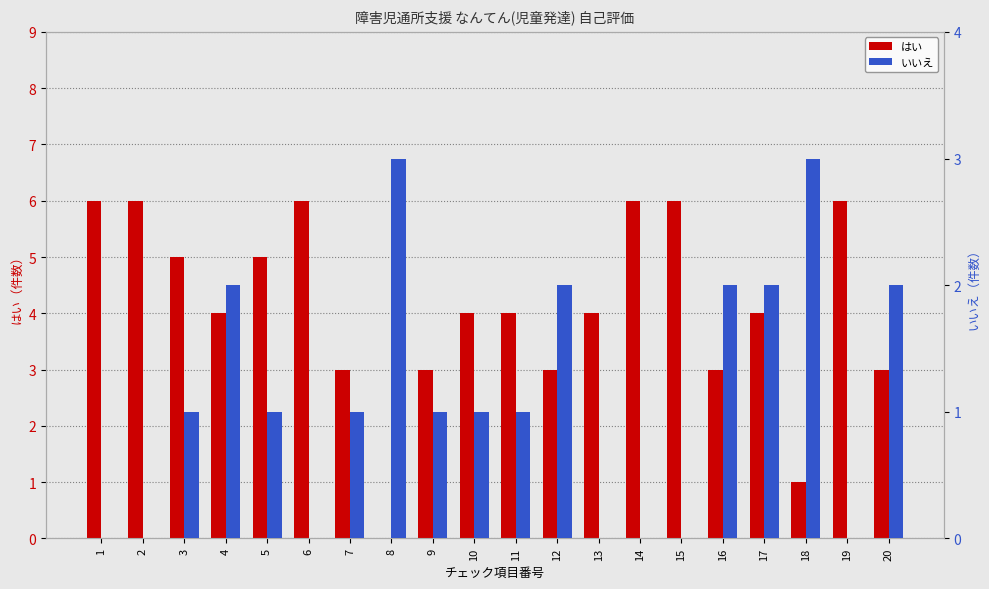

Are the bars horizontal?

No